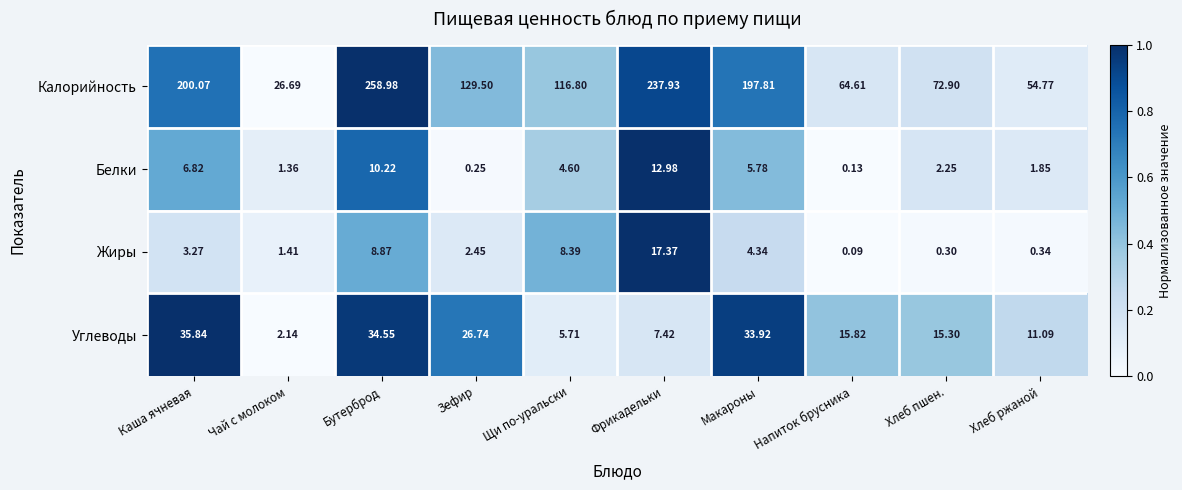

How many distinct data groups are displayed?

4